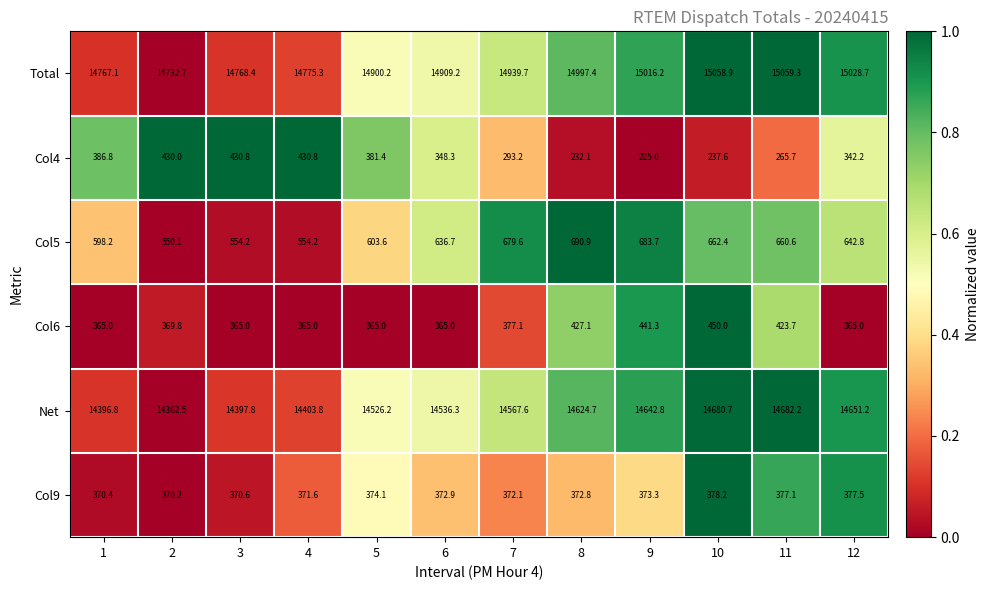

At which category does the chart reach its peak across all series?

11